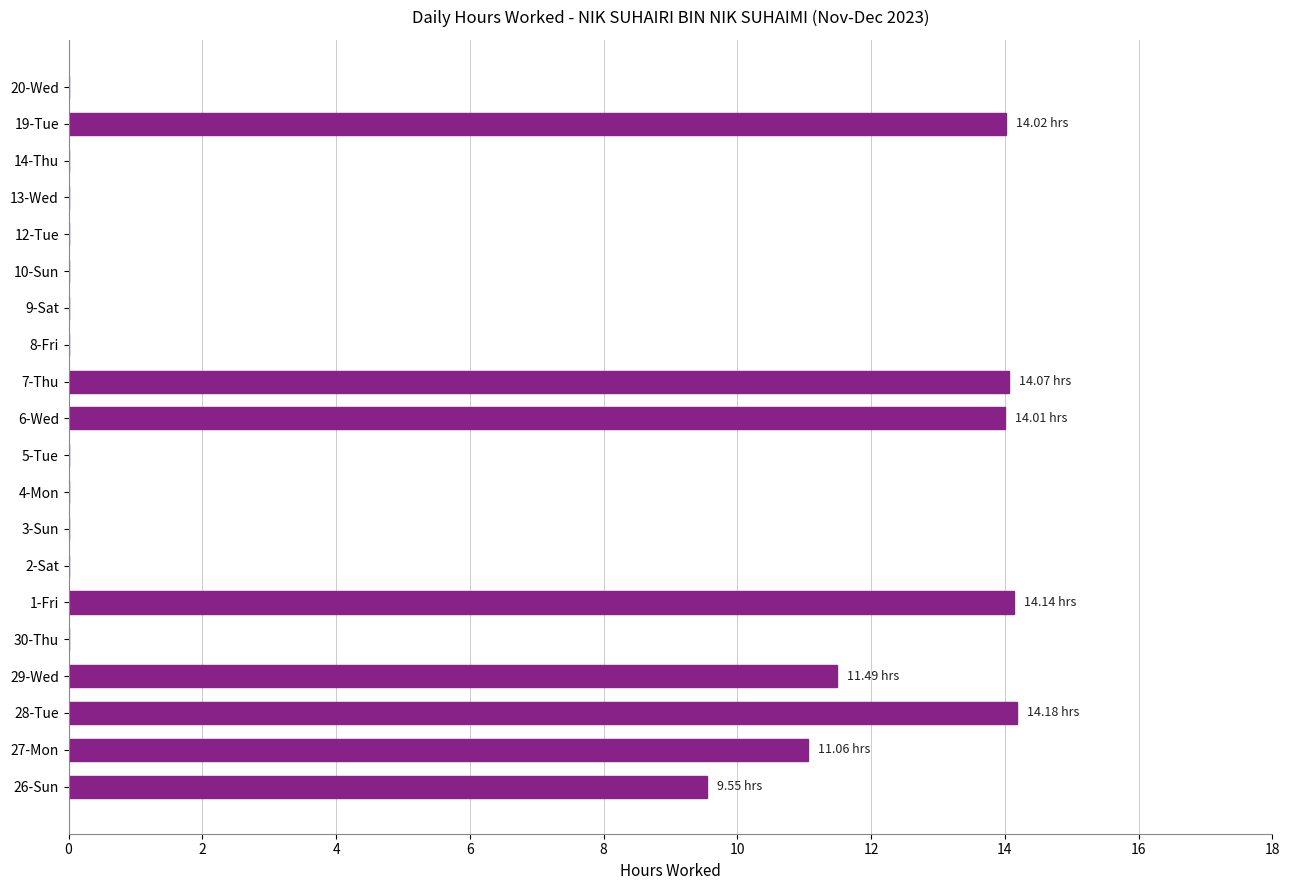

Where is the data nearest to the value 7?

26-Sun